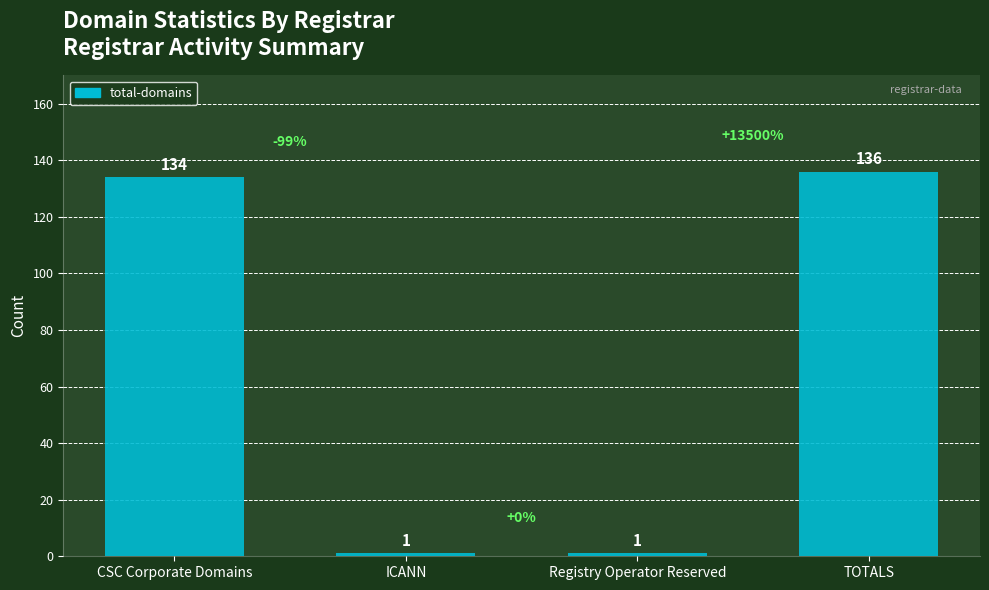

Approximately how many times larger is the value at TOTALS compared to CSC Corporate Domains?

1.0